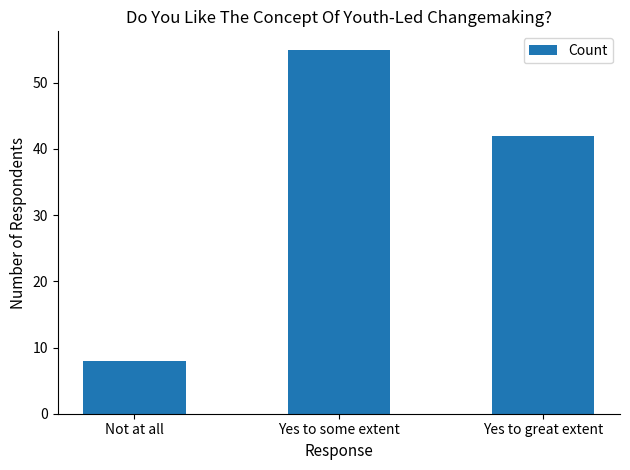

What is the change in value from Not at all to Yes to some extent?

+47